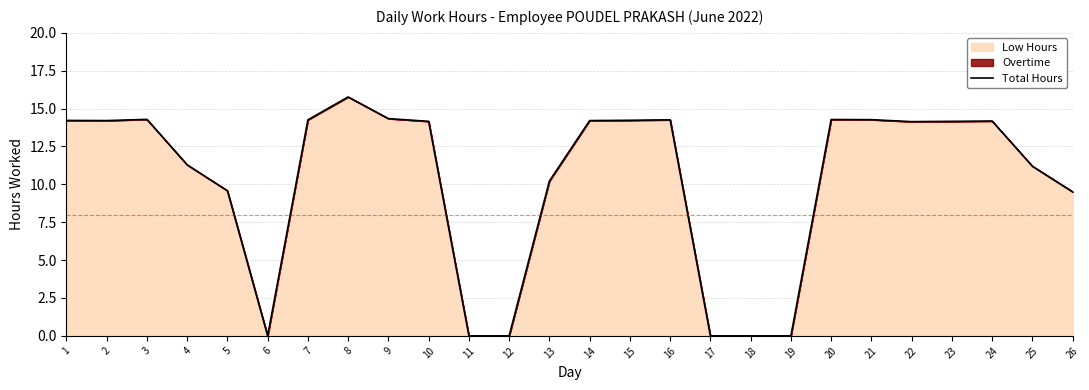

What is the sum of the values at 8 and 6?

15.8